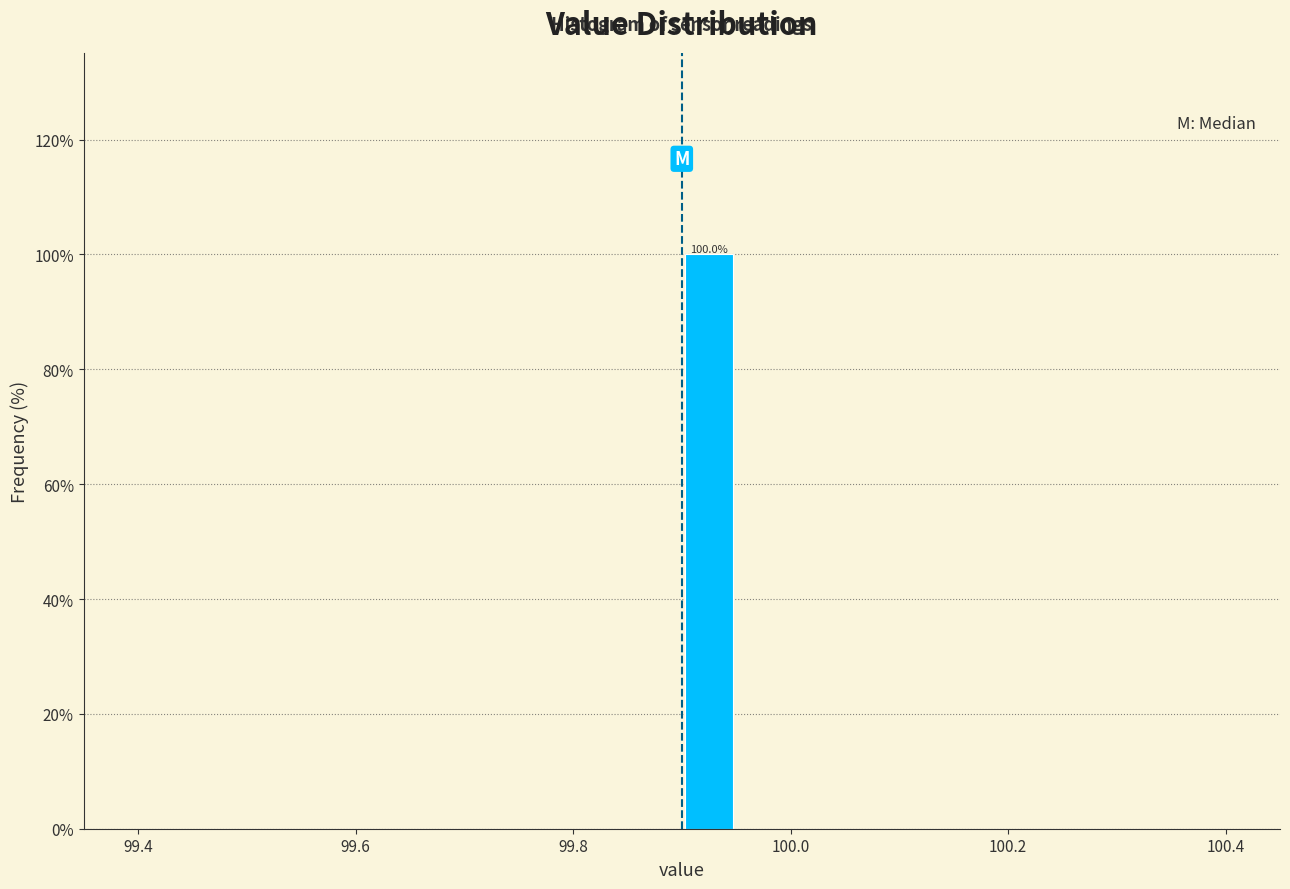

Around what value on the x-axis is the tallest bar? Give the approximate position of its centre, as read against the axis.

99.92